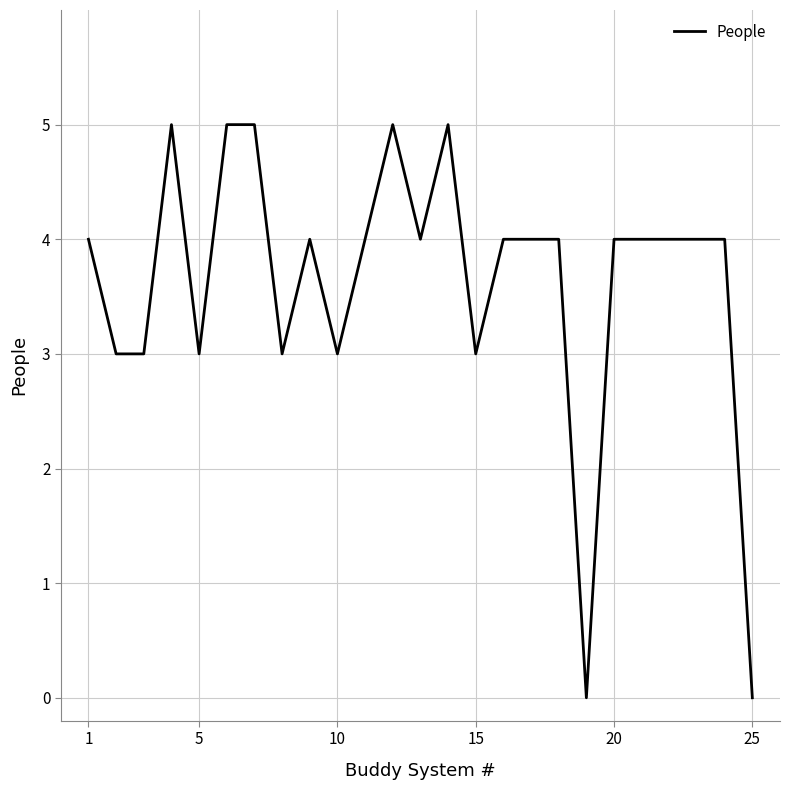

What is the difference between the maximum and minimum values?

5